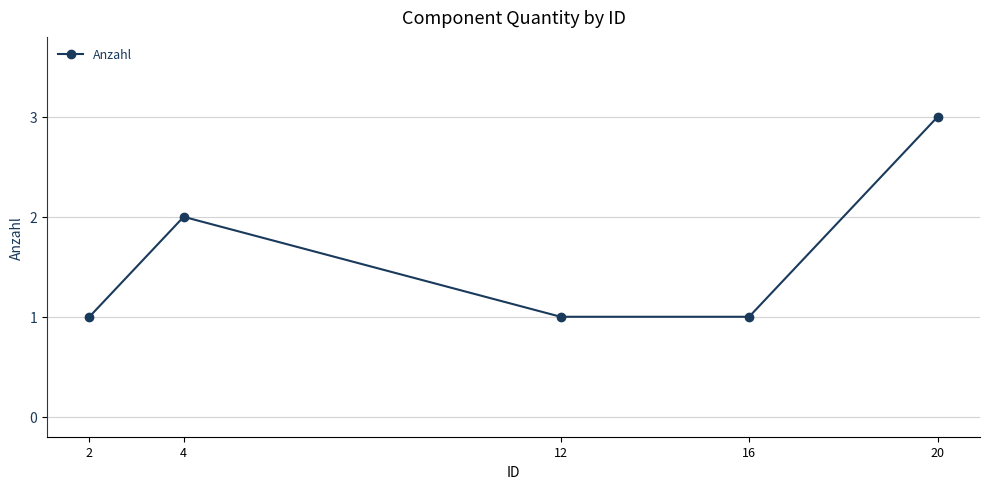

True or false: the data shows 1 at 2.

True